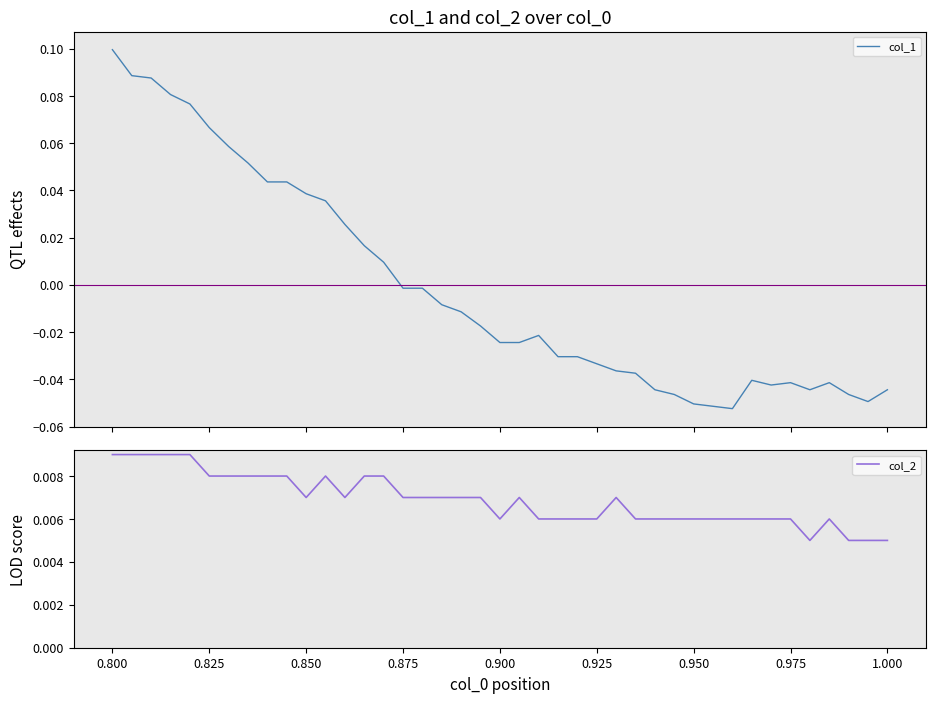

Which series has the largest range (max minus min)?

col_1